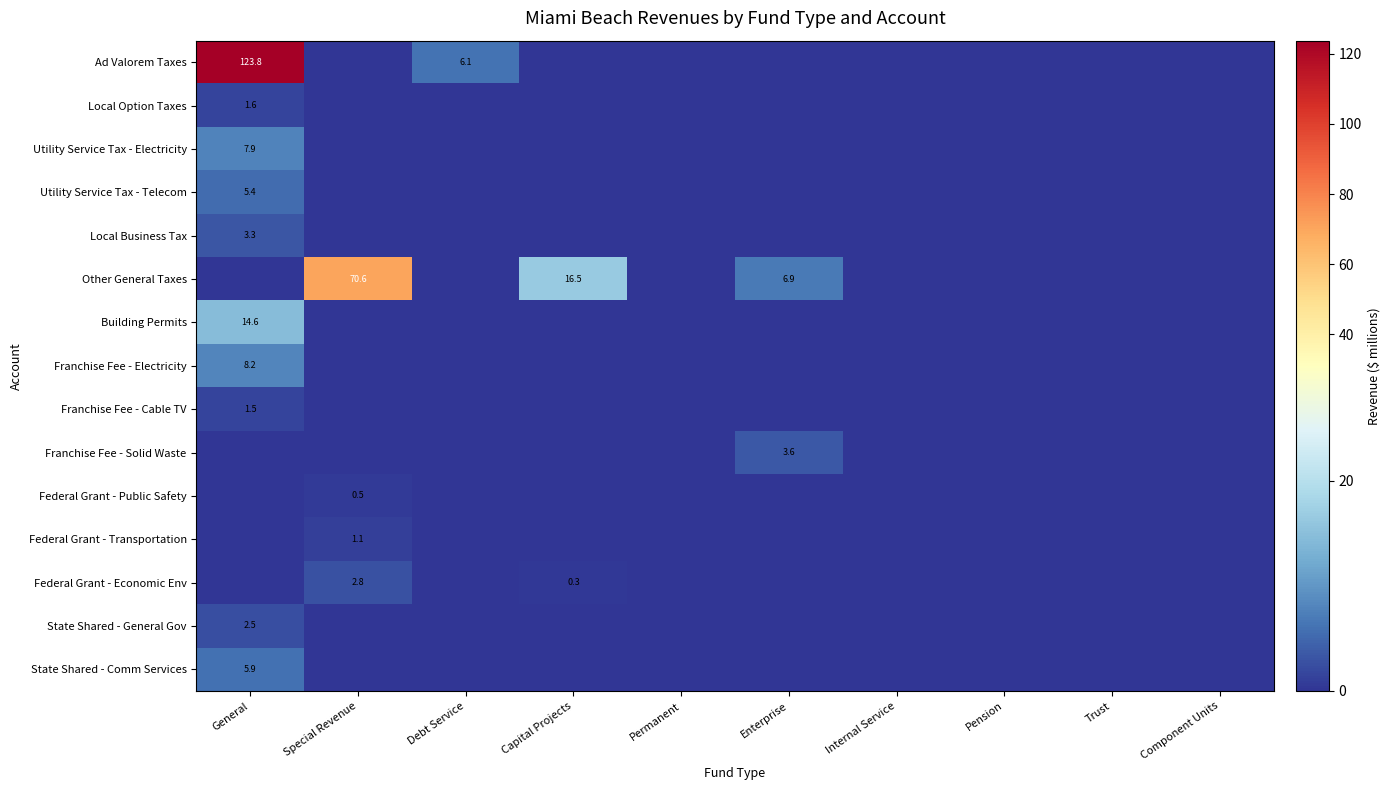

True or false: Federal Grant - Economic Env has a value of 0.3 at Capital Projects.

True